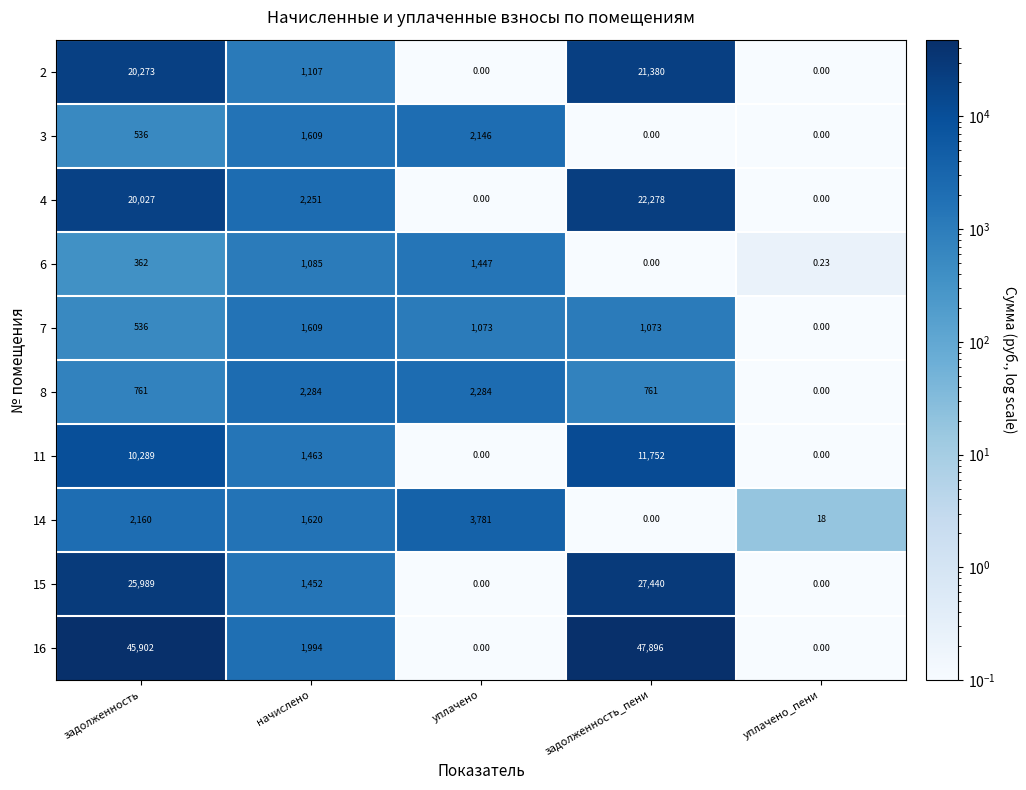

Is the value of 4 at уплачено_пени greater than the value of 14 at уплачено_пени?

No